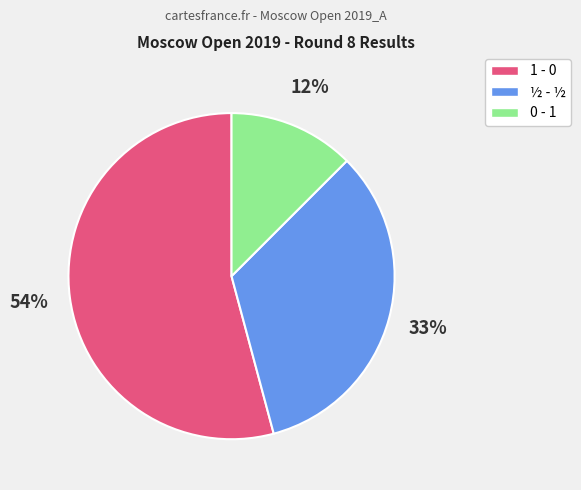

Rank the categories by value from lowest to highest.

0 - 1, ½ - ½, 1 - 0